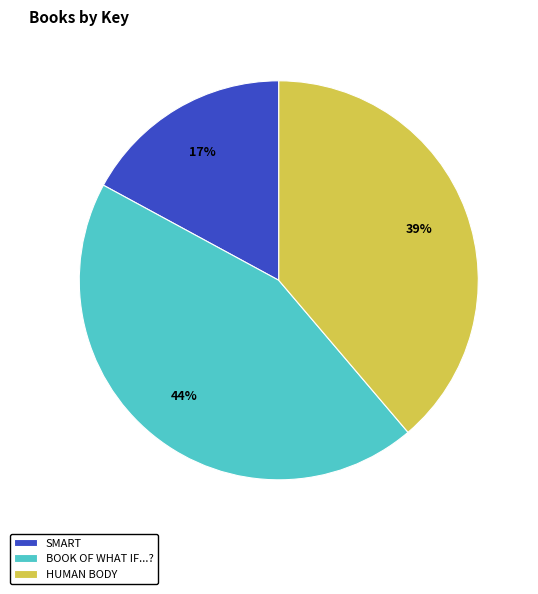

To the nearest percent, what is the average slice percentage?

33%